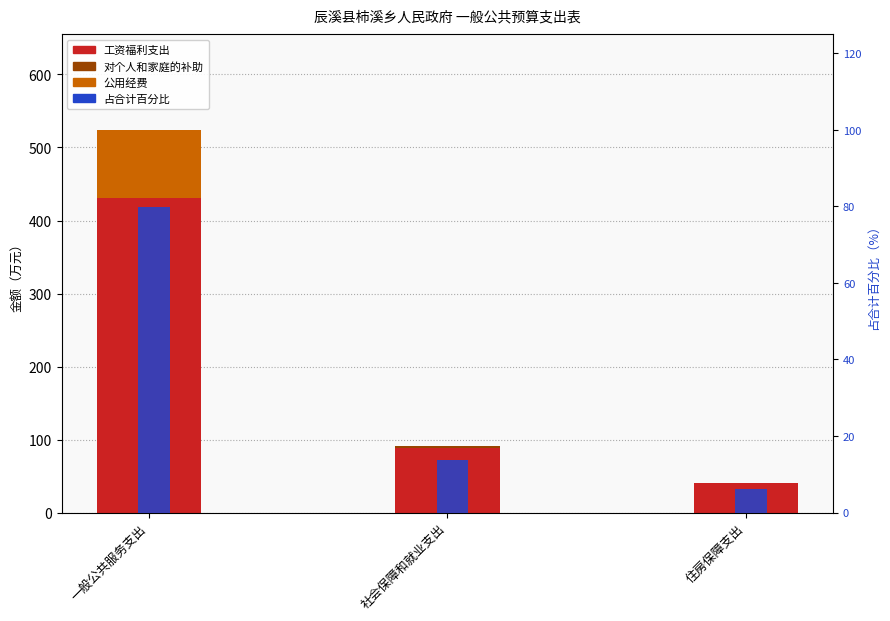

At which label is 公用经费 closest to 47?

一般公共服务支出